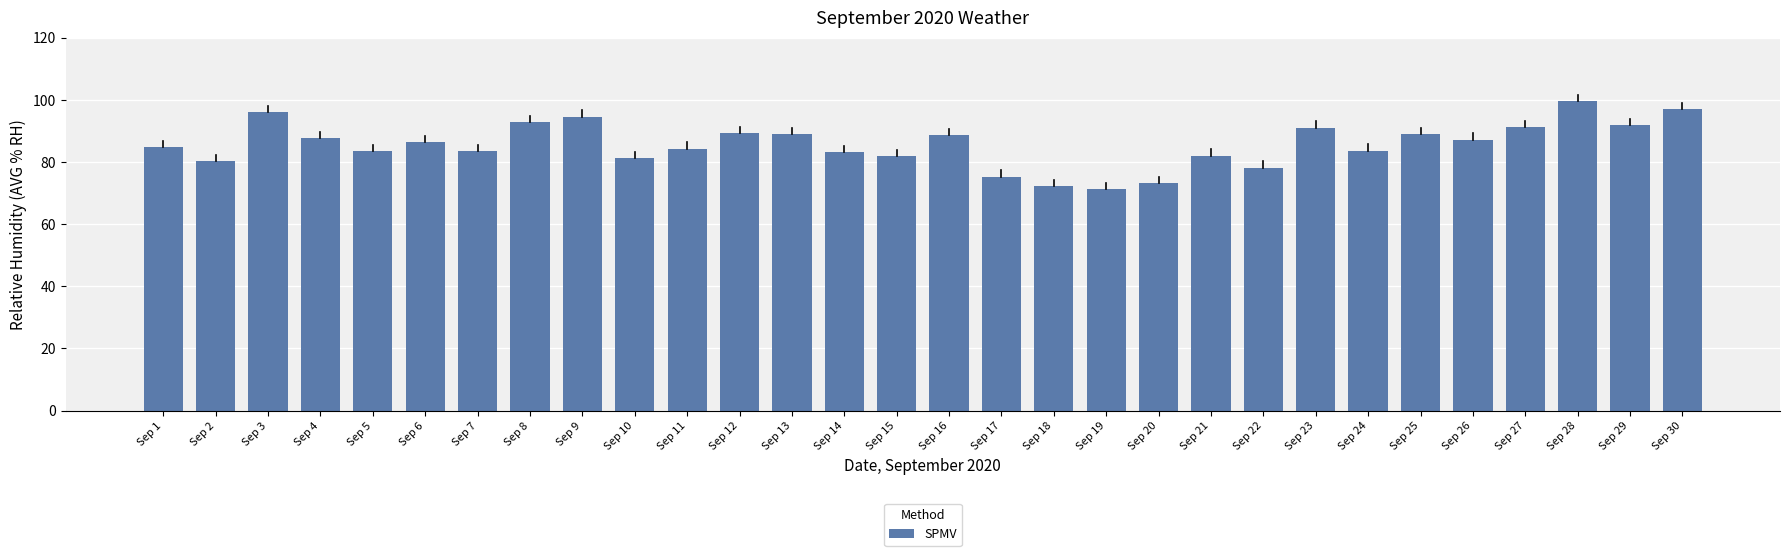

At which label does the data first exceed 86?

Sep 3